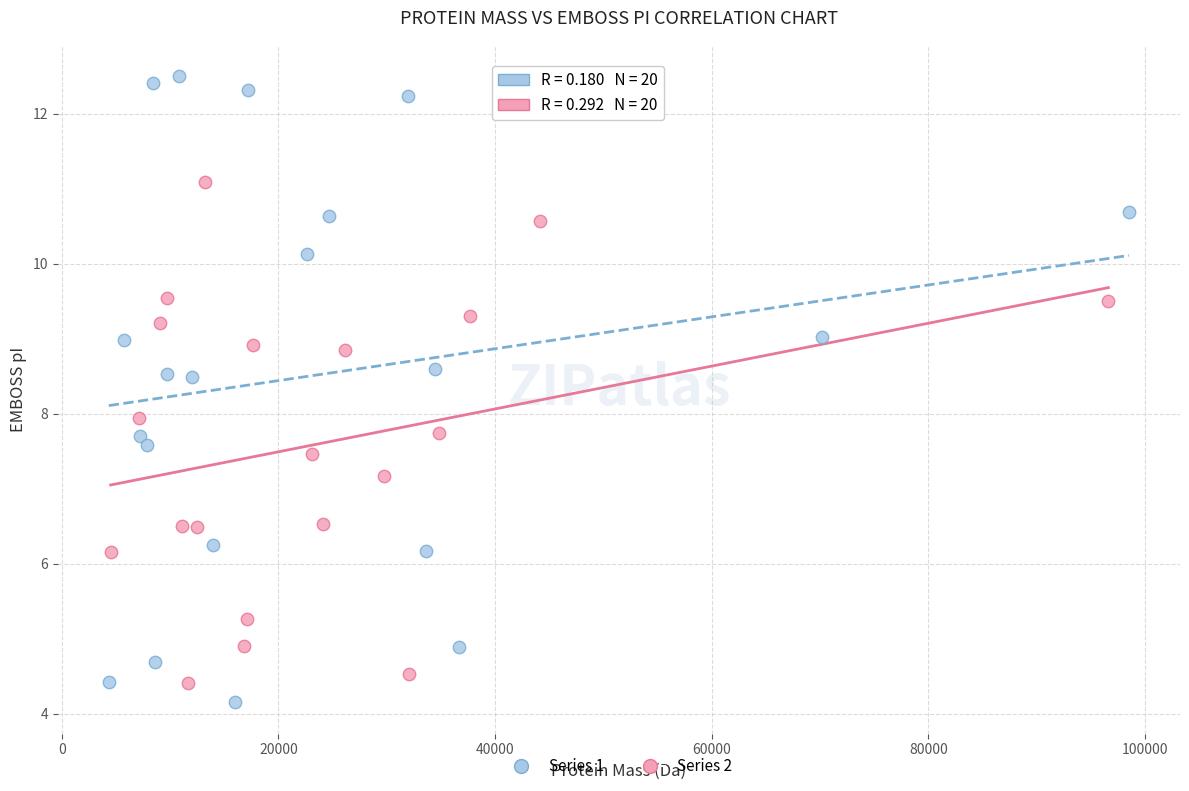

Which series has the widest spread of Y values?

Series 1